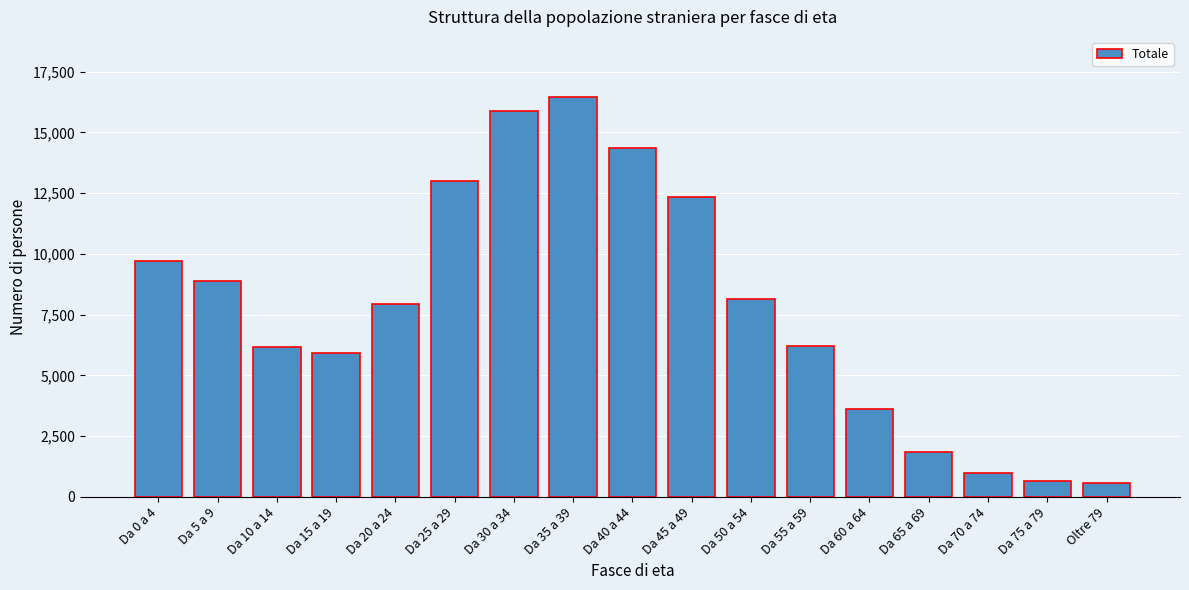

The value at Da 50 a 54 is 8148. True or false?

True